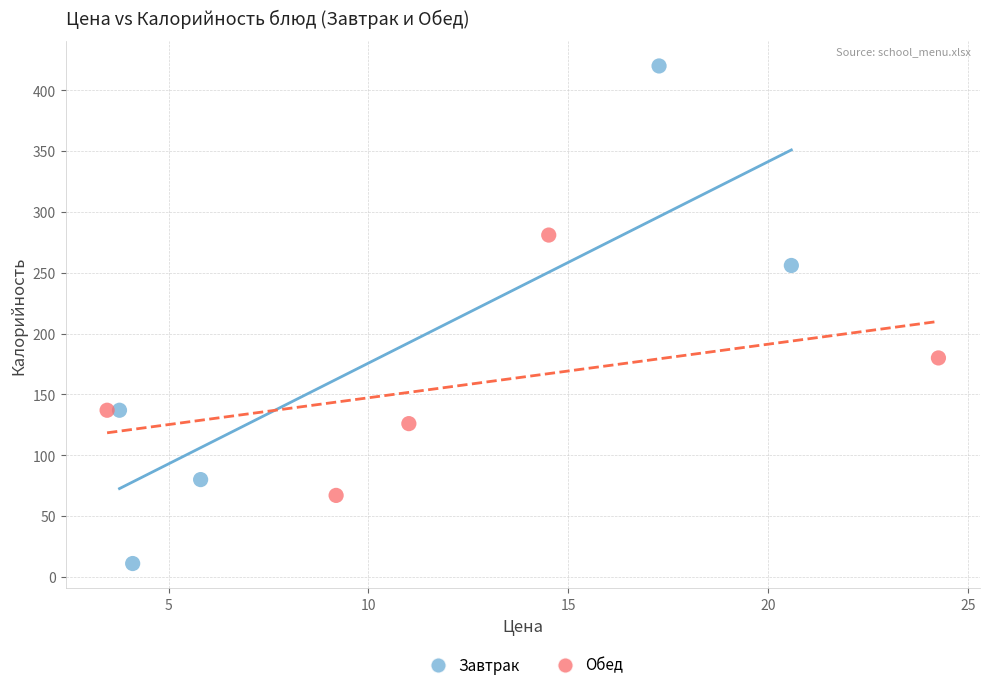

Which series has the widest spread of Y values?

Завтрак